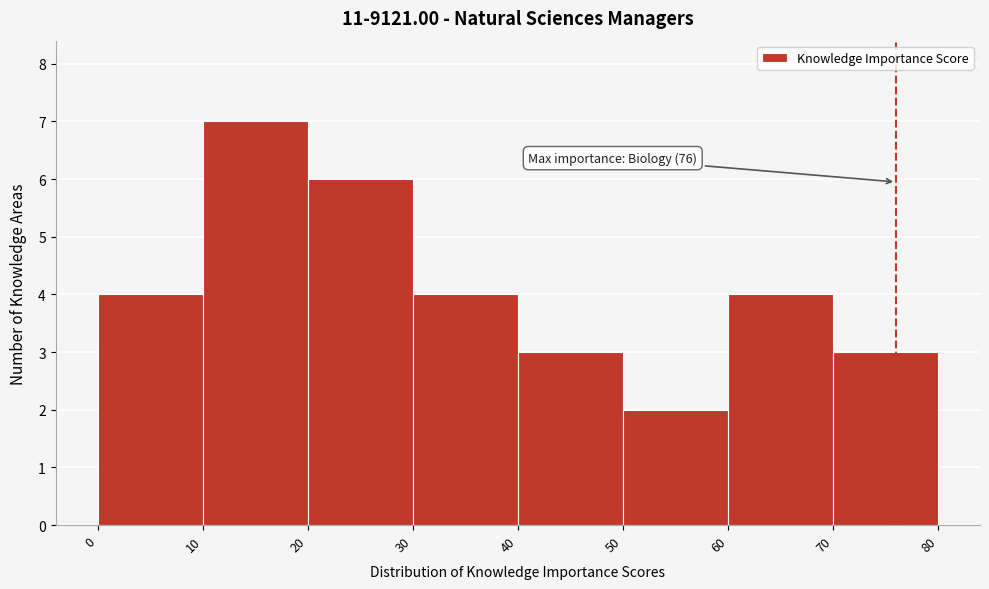

Over which range of the x-axis is the bar tallest?

10 to 20